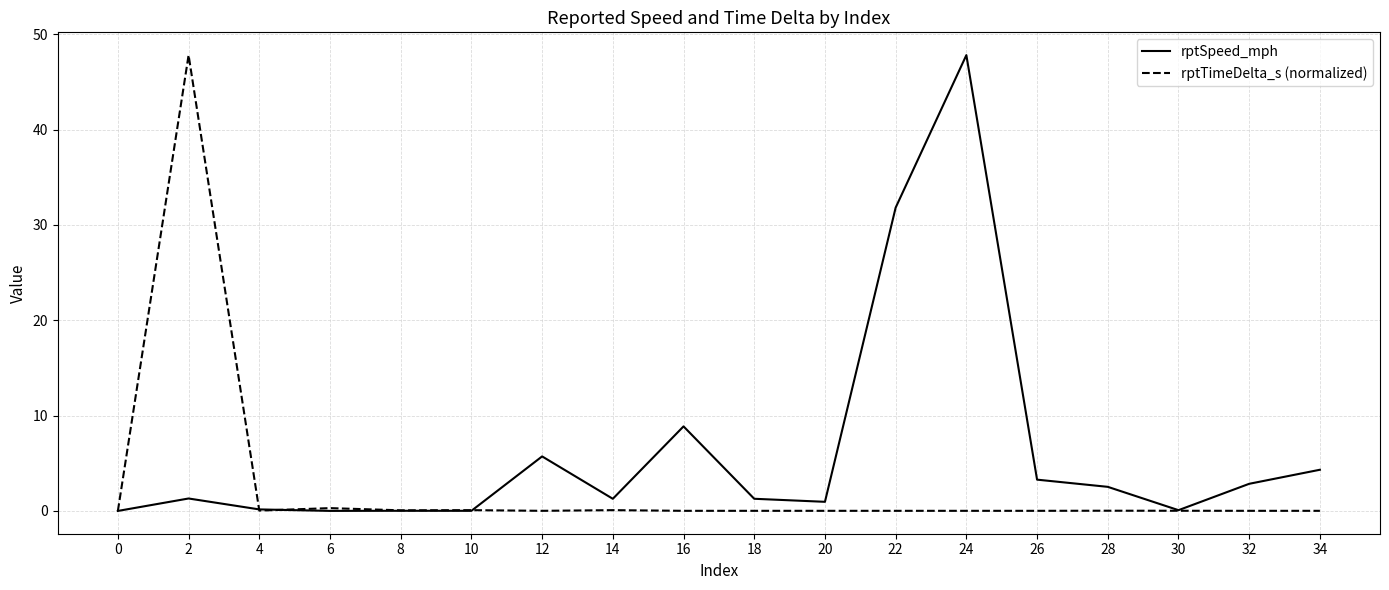

Which series changed the most between 16 and 34?

rptSpeed_mph